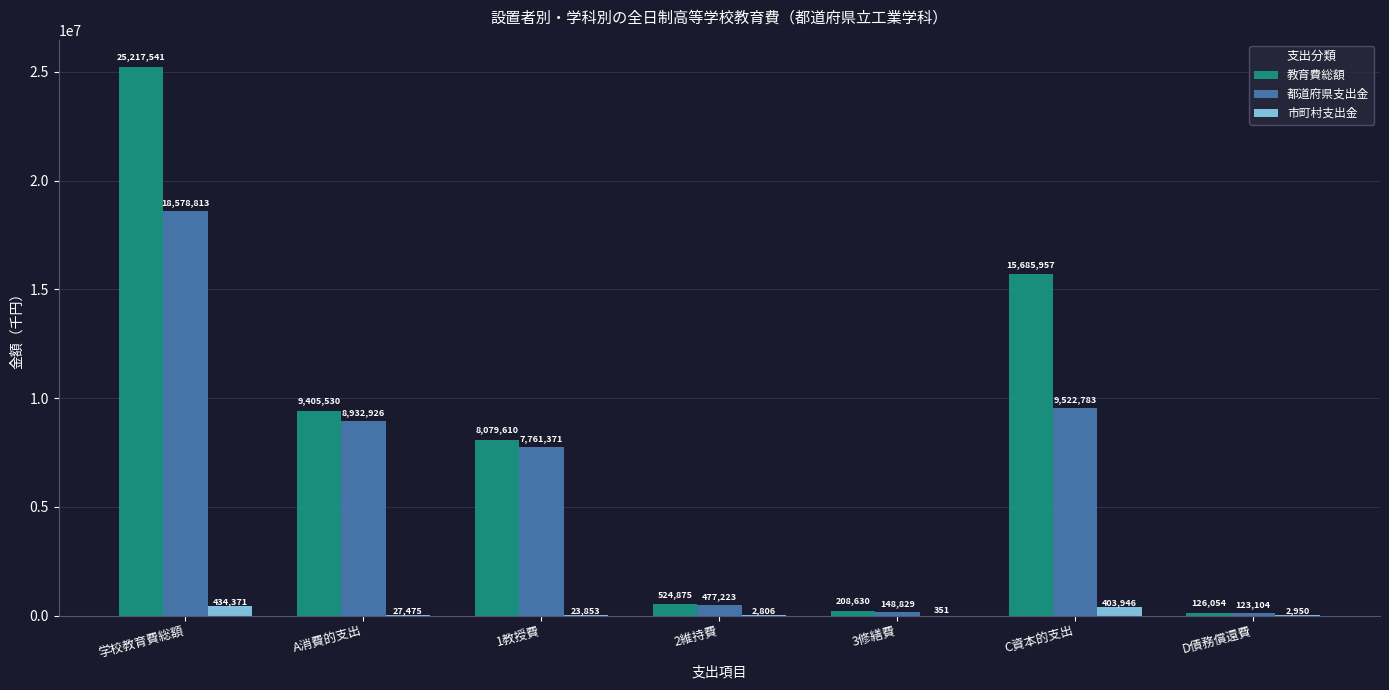

The 教育費総額 series shows 9405530 at A消費的支出. True or false?

True